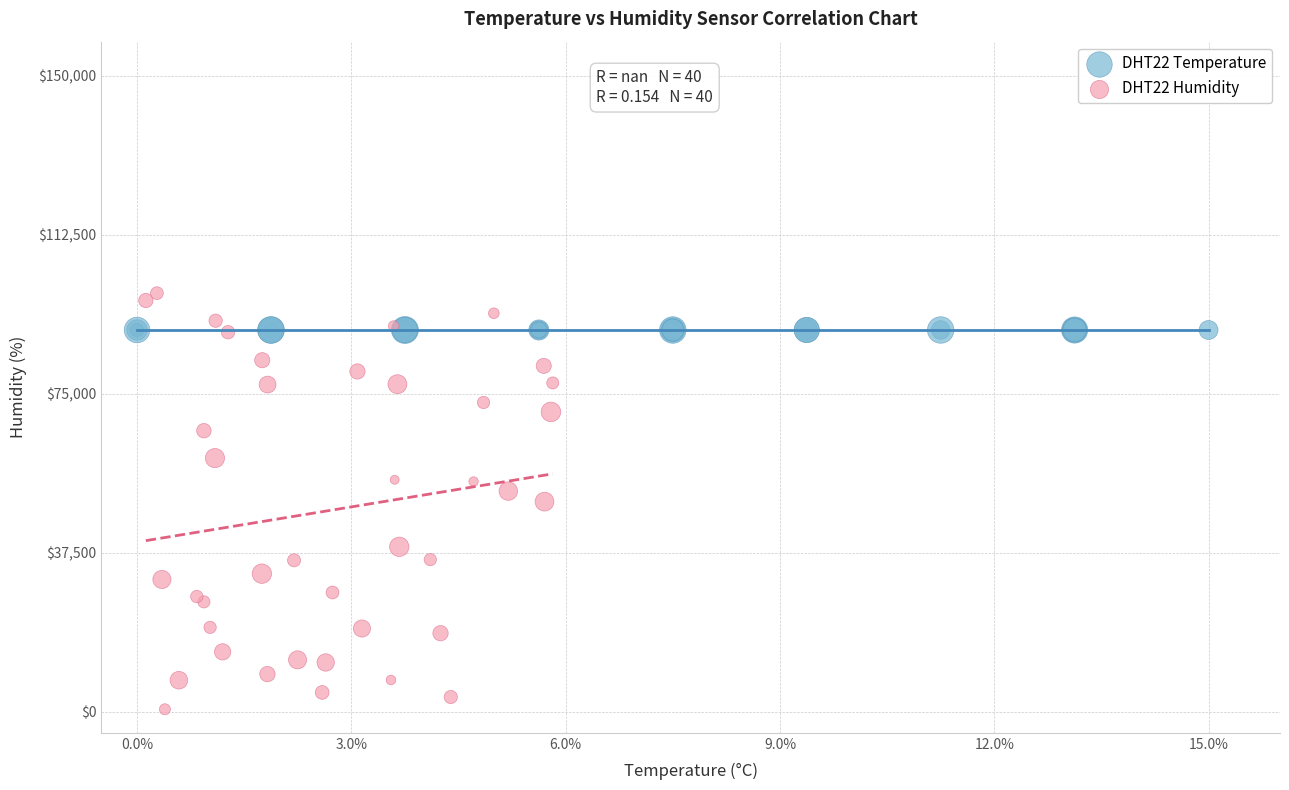

Which series contains the lowest Y value?

DHT22 Humidity